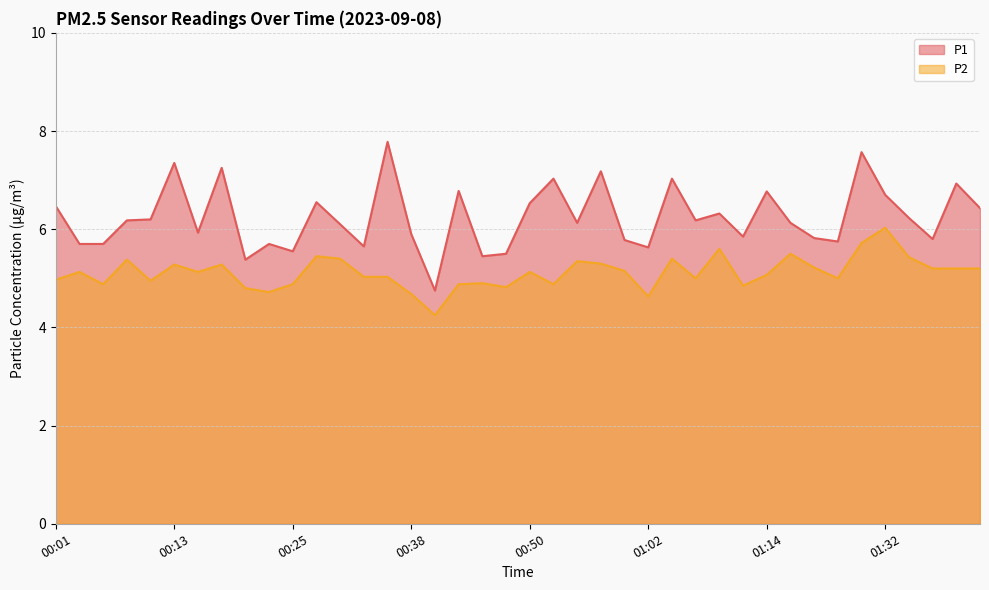

Rank the series by their maximum value, from highest to lowest.

P1, P2